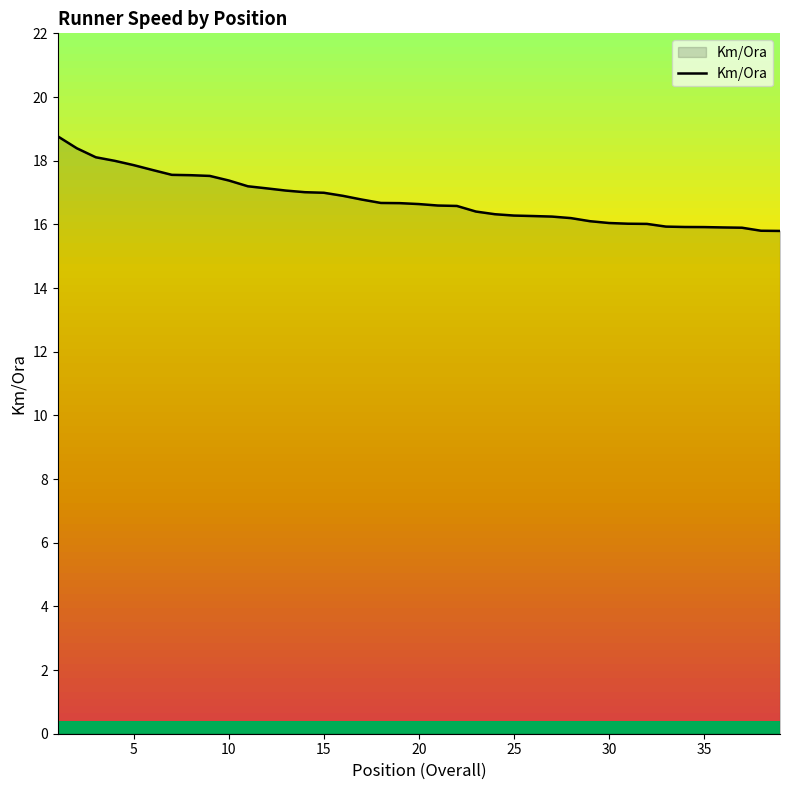

What is the maximum value shown in the chart?

18.8